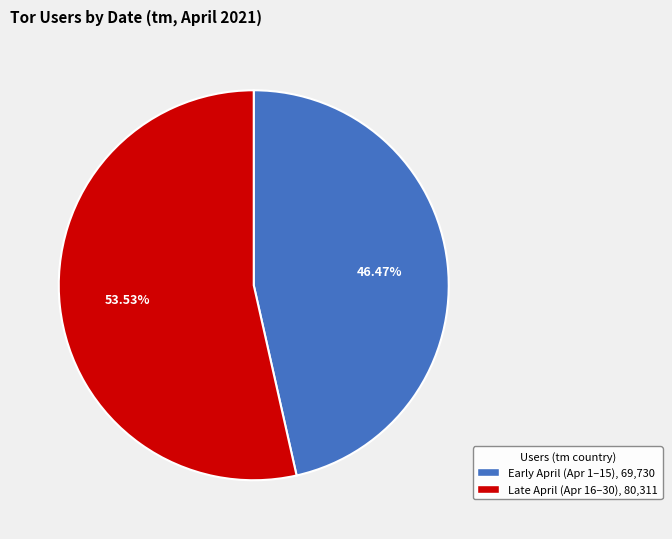

Is there any slice that represents more than half of the pie?

Yes